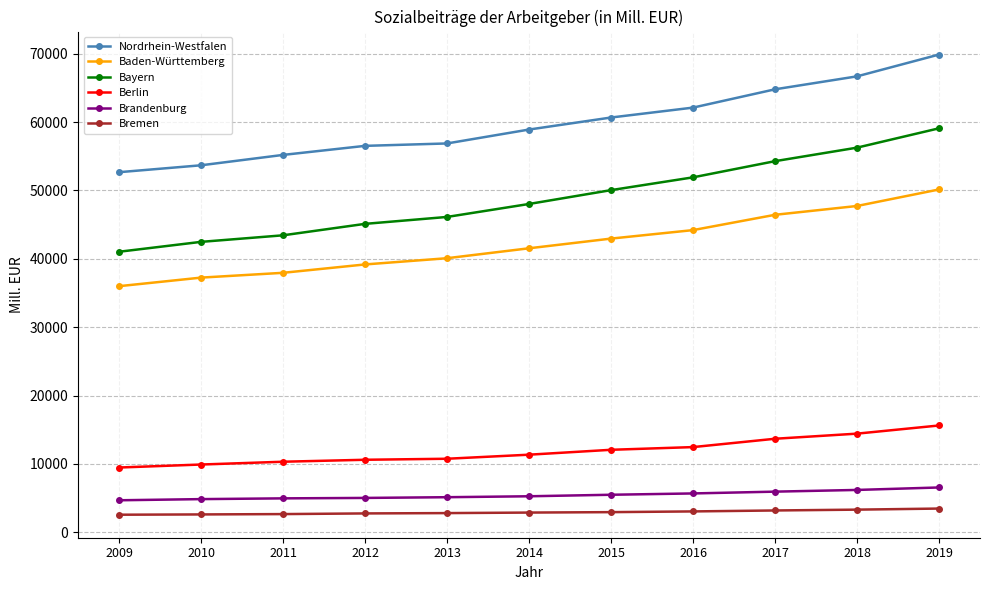

Which series has the largest range (max minus min)?

Bayern